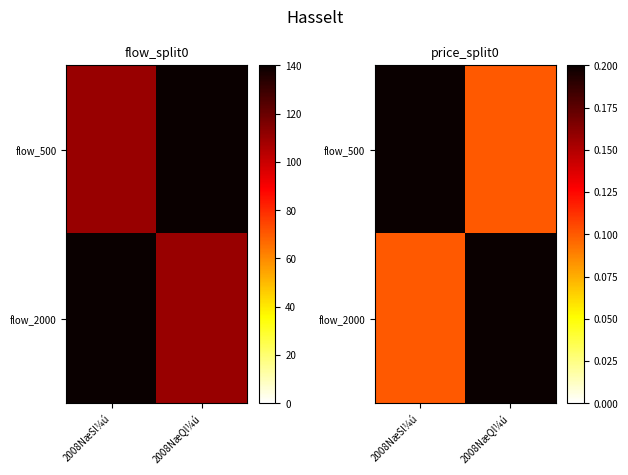

At which category is the sum across all series the highest?

2008NæSl¼ú